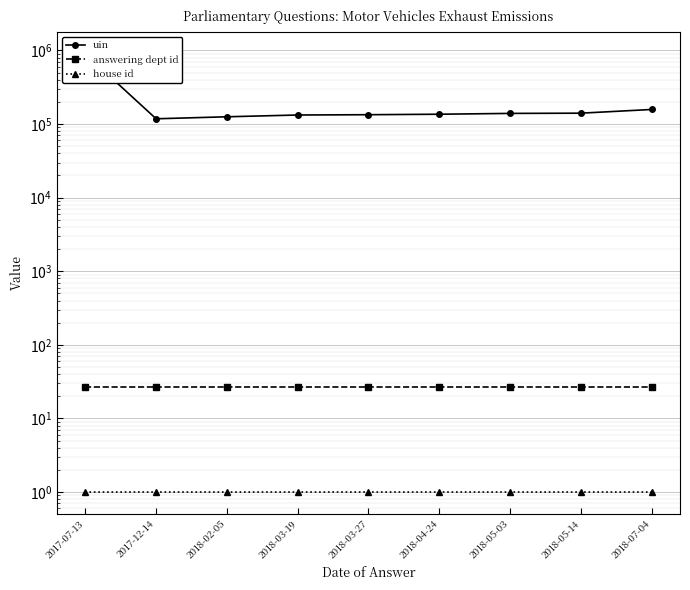

True or false: answering dept id and house id cross at least once.

False